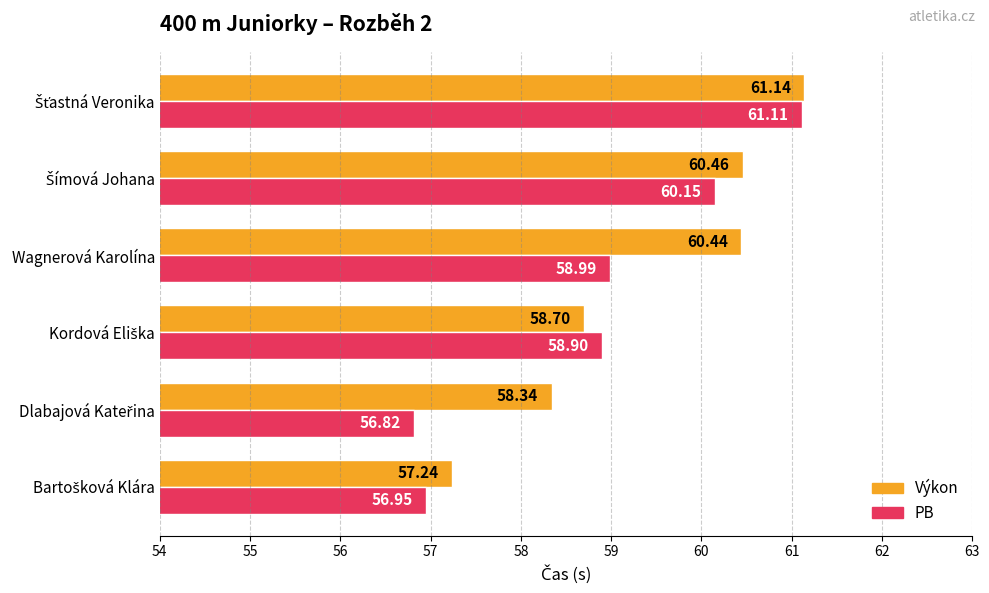

Which series has the widest spread of values?

PB